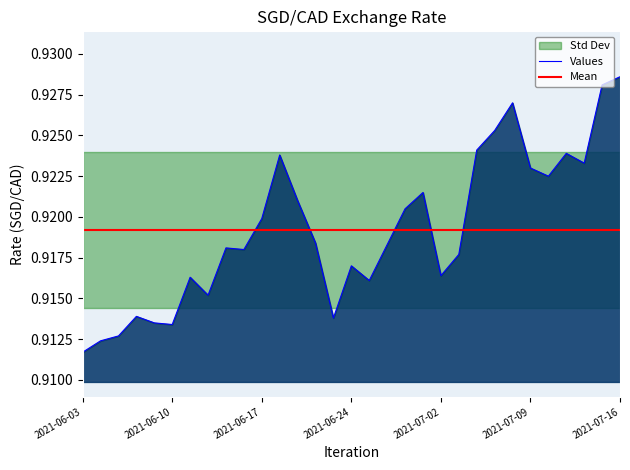

What position from the left is 2021-07-07?

24